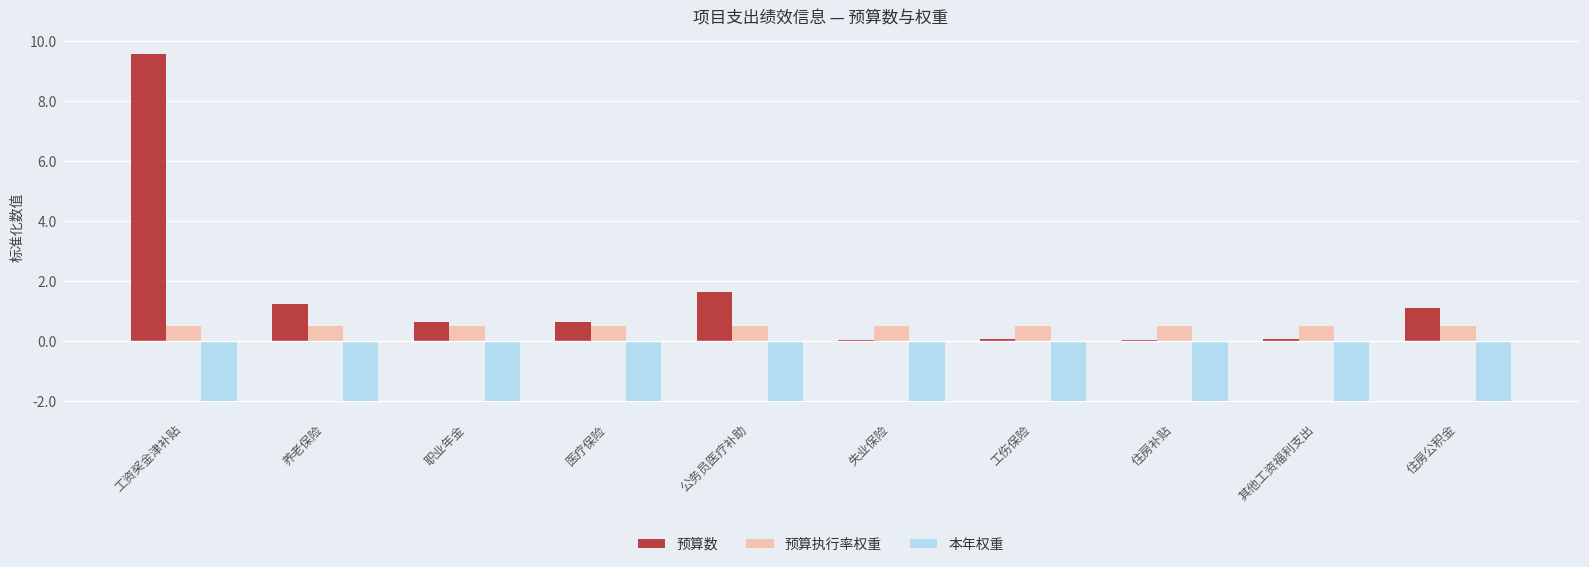

At which label is 预算数 closest to 4?

公务员医疗补助